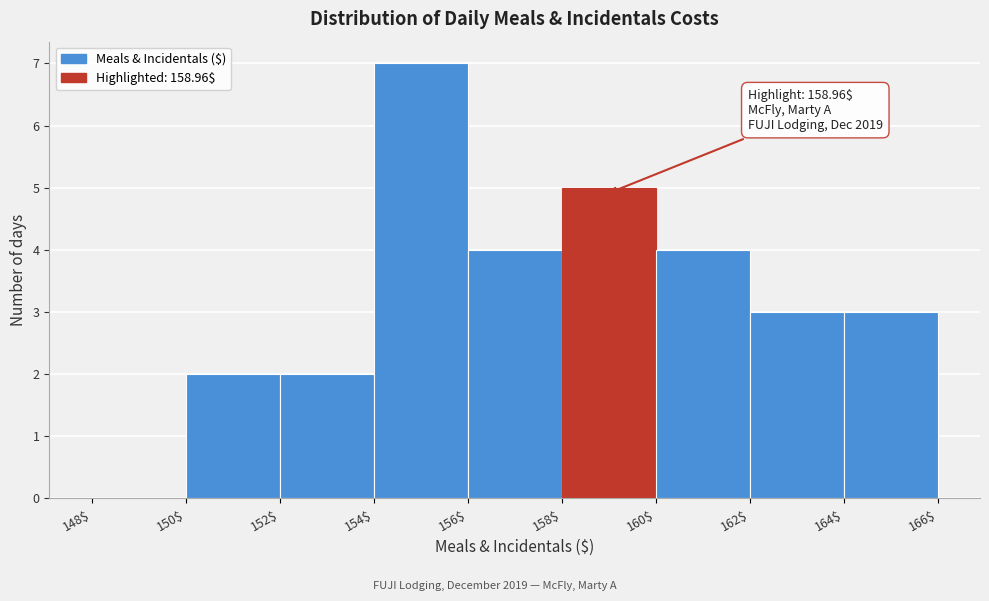

Which range on the x-axis has the tallest bar?

154$ to 156$